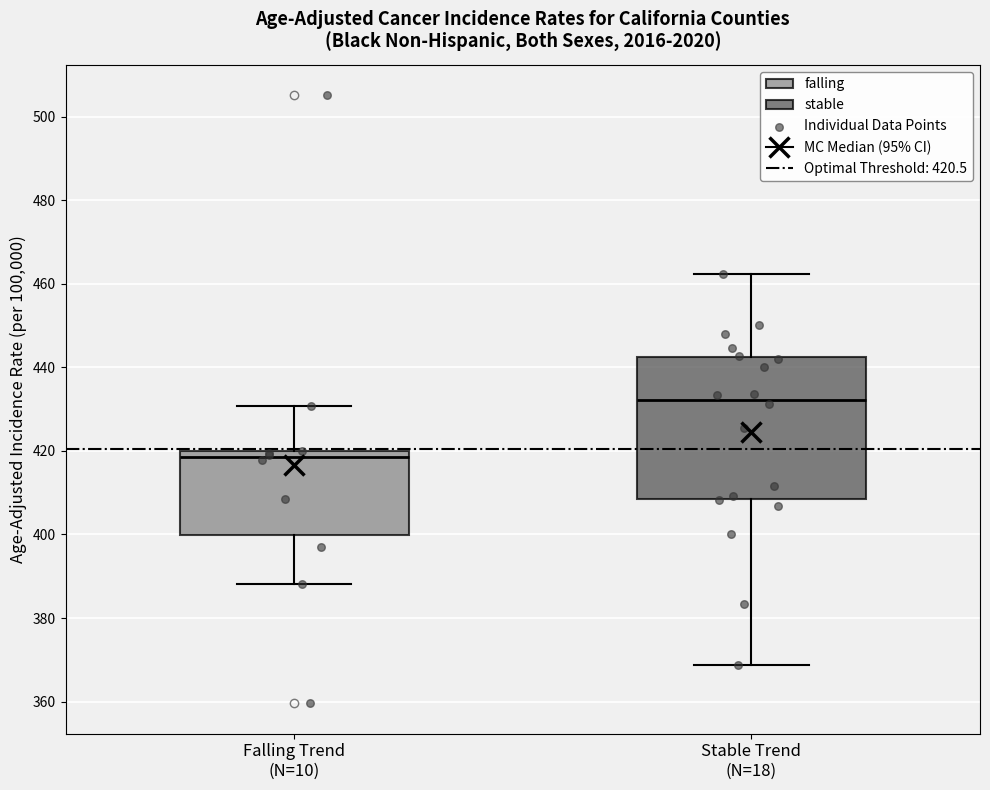

Comparing the boxes themselves (not the whiskers), which one is the tallest?

Stable Trend (N=18)